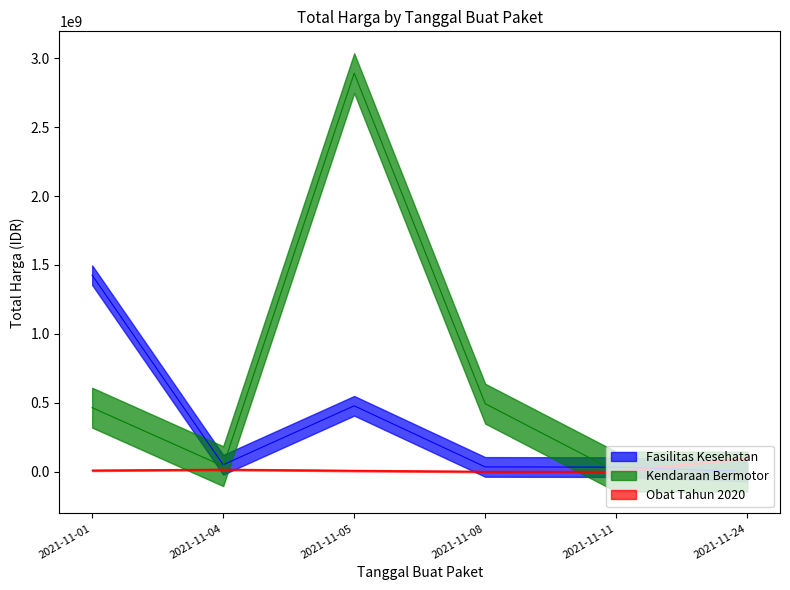

At which label does Fasilitas Kesehatan first exceed 49730040?

2021-11-01